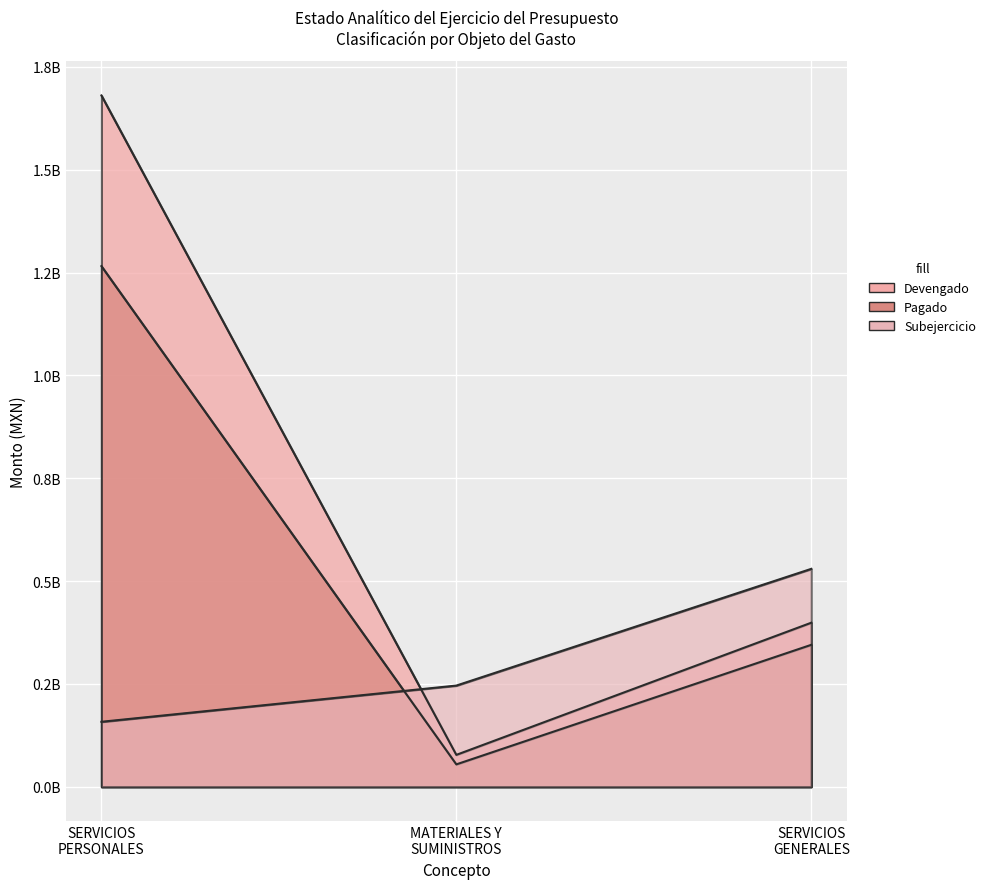

List the labels in order of Subejercicio value, largest first.

SERVICIOS GENERALES, MATERIALES Y SUMINISTROS, SERVICIOS PERSONALES